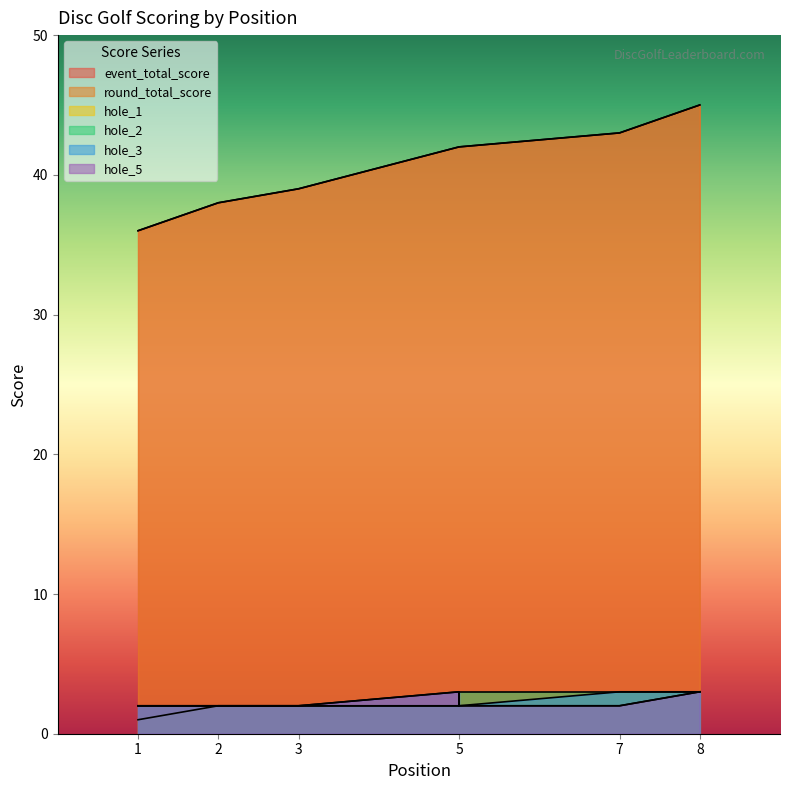

What is the value of the hole_5 point at the 4th from the left?

2